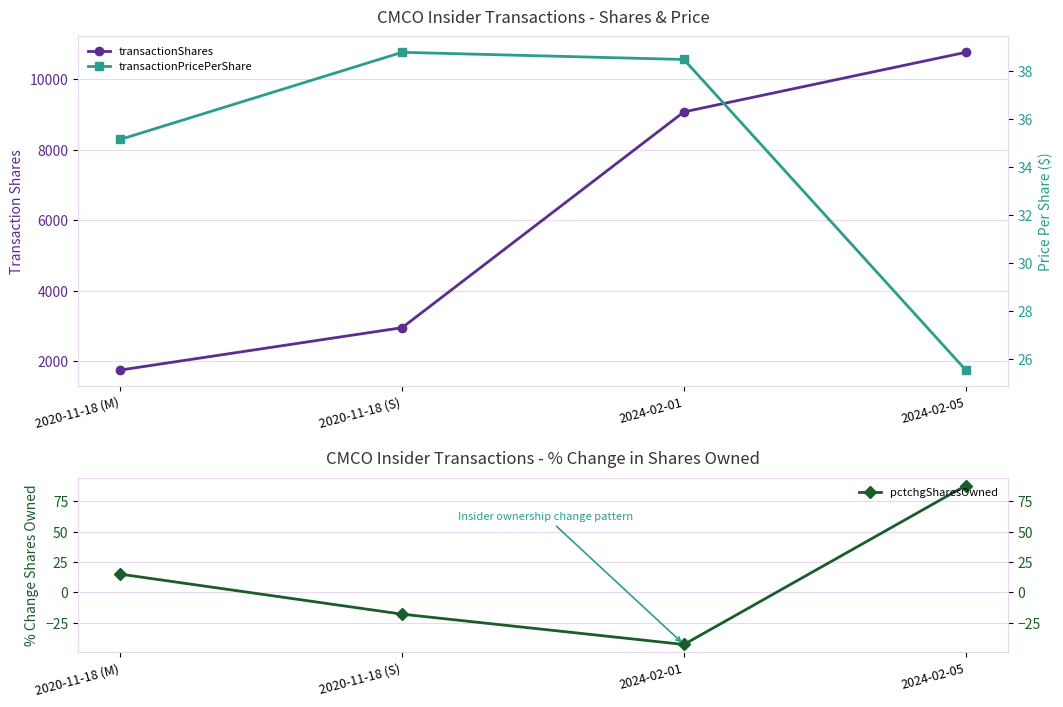

What is the value of the transactionPricePerShare point at the 2nd from the left?

38.8